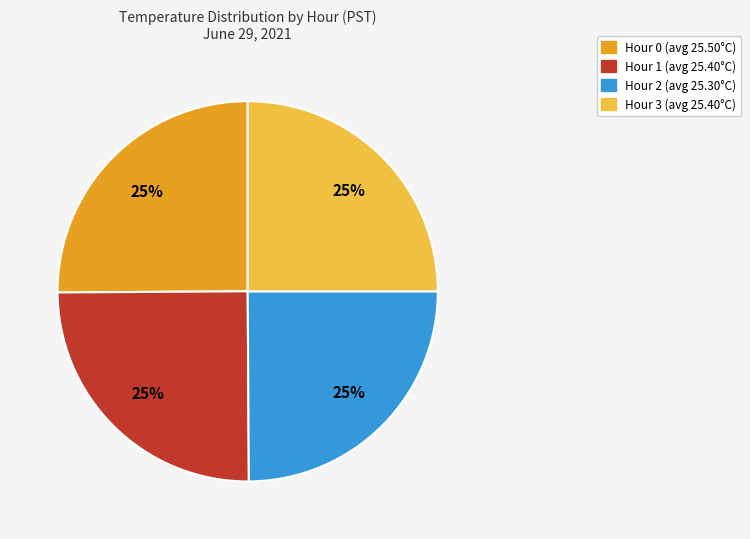

True or false: Hour 3 accounts for 19% of the total.

False